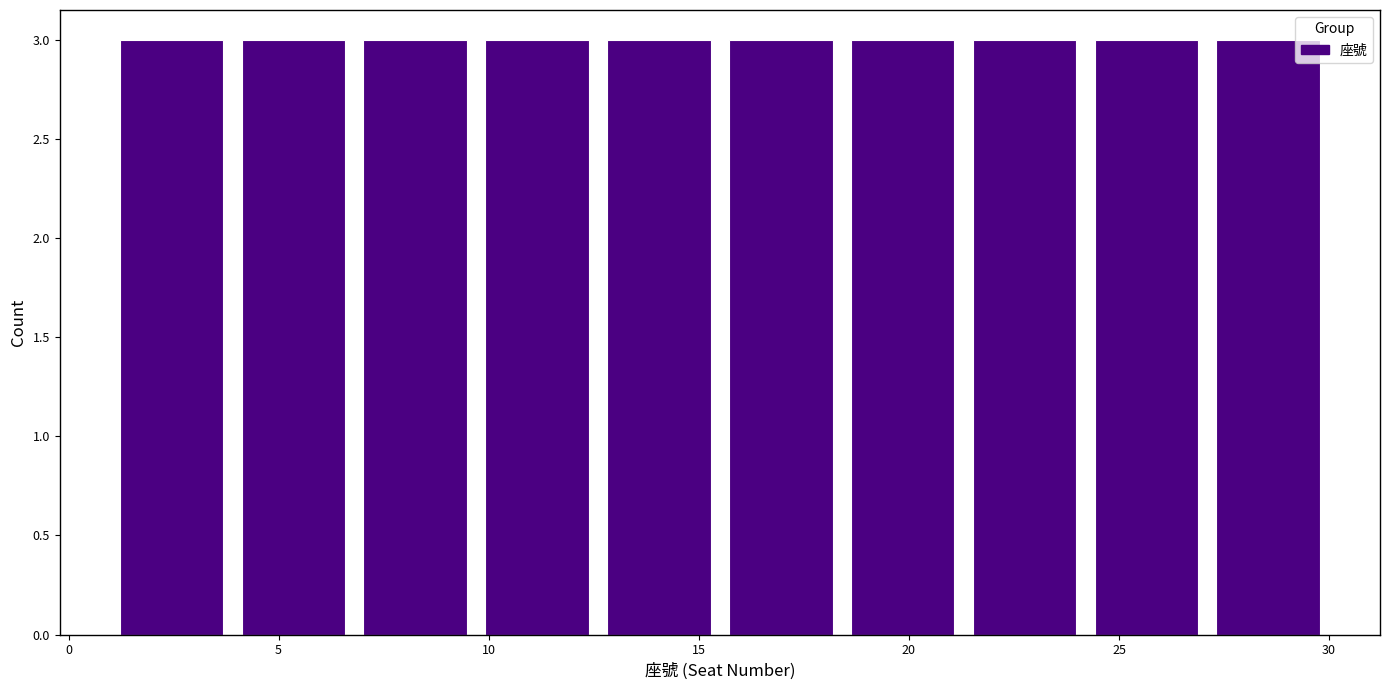

Reading left to right, list every bar in this chart as the range it spans on the x-axis followed by its height. Neither the bar edges nor the heights are printed on the chart, so give them approximately, as read against the axes.

1.0 to 3.9: 3
3.9 to 6.8: 3
6.8 to 9.7: 3
9.7 to 12.6: 3
12.6 to 15.5: 3
15.5 to 18.4: 3
18.4 to 21.3: 3
21.3 to 24.2: 3
24.2 to 27.1: 3
27.1 to 30.0: 3